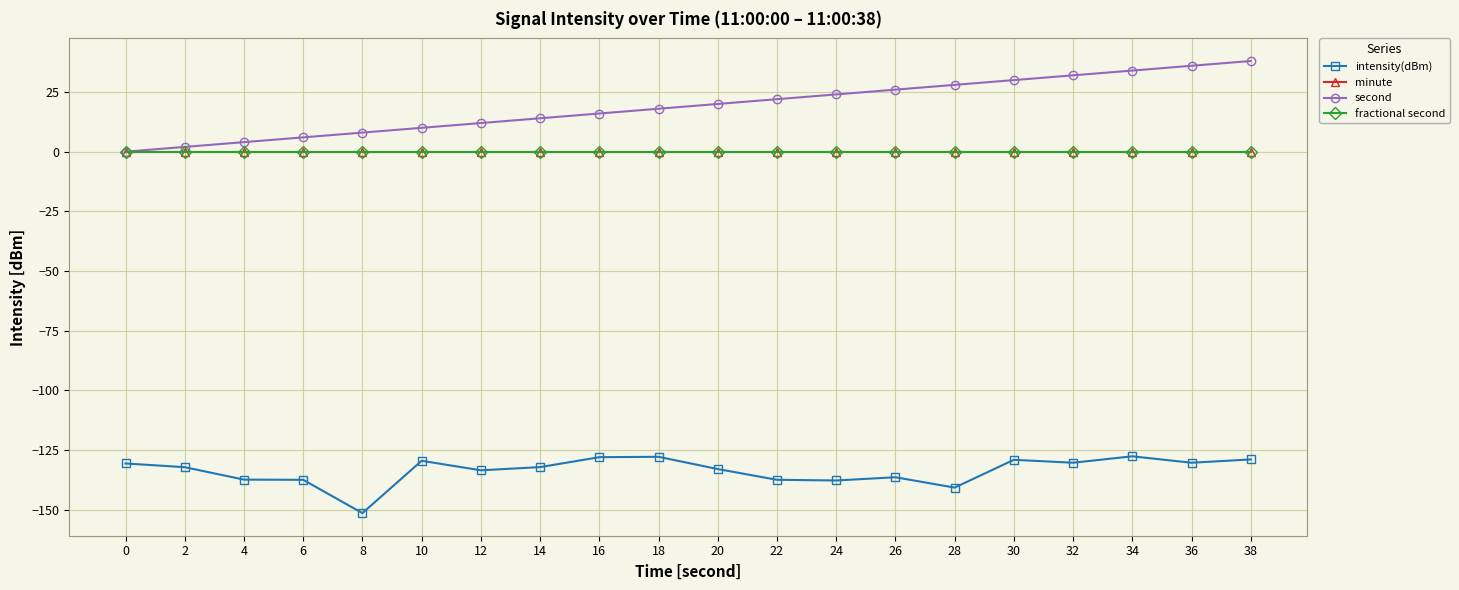

Is the value of minute at 34 greater than the value of intensity(dBm) at 24?

Yes